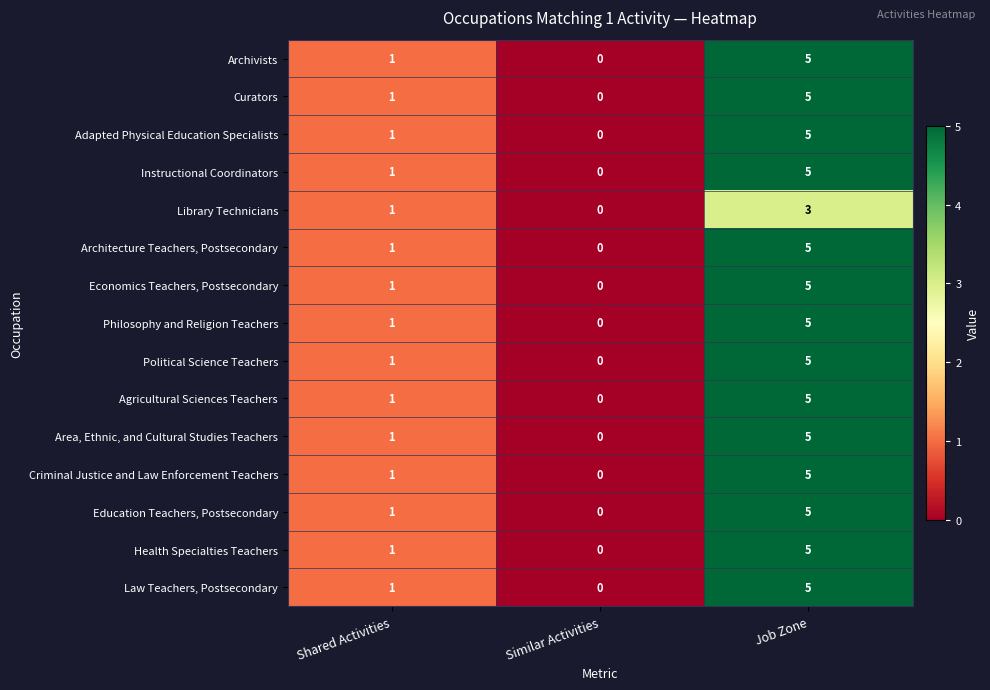

What is the highest value of the Instructional Coordinators series?

5